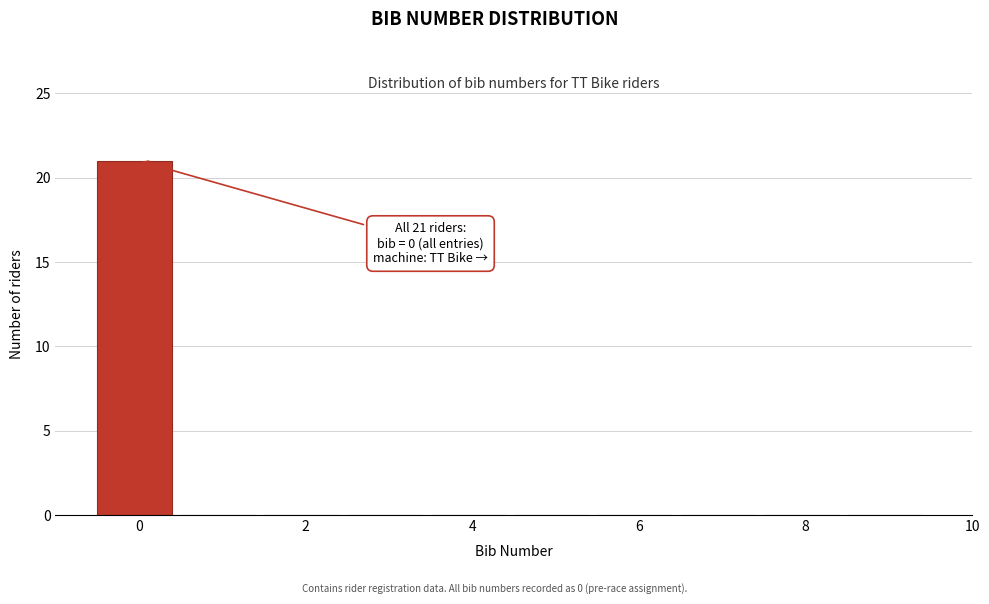

Which range on the x-axis has the tallest bar?

-0.5 to 0.5